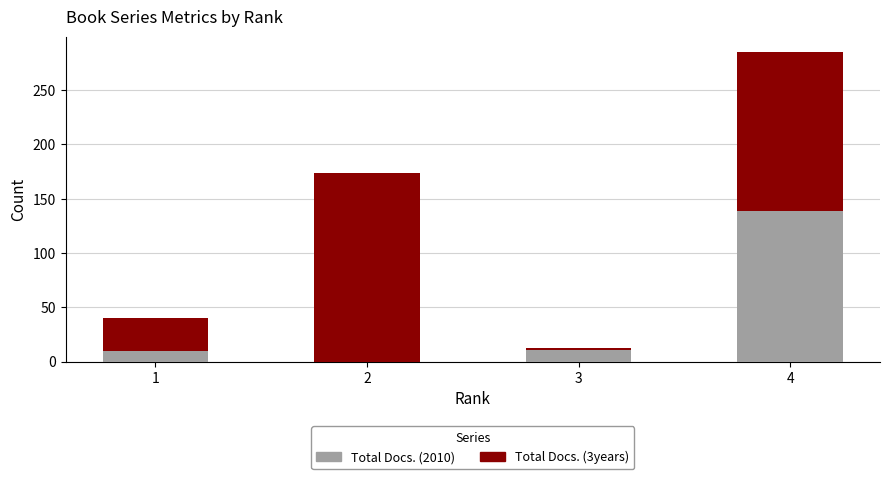

What is the maximum value for Total Docs. (2010)?

139